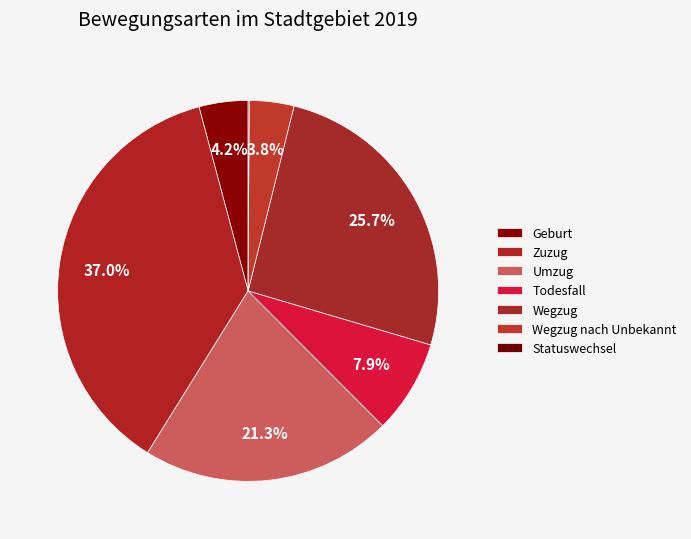

To the nearest percent, what is the difference between the Todesfall and Umzug slice percentages?

13%